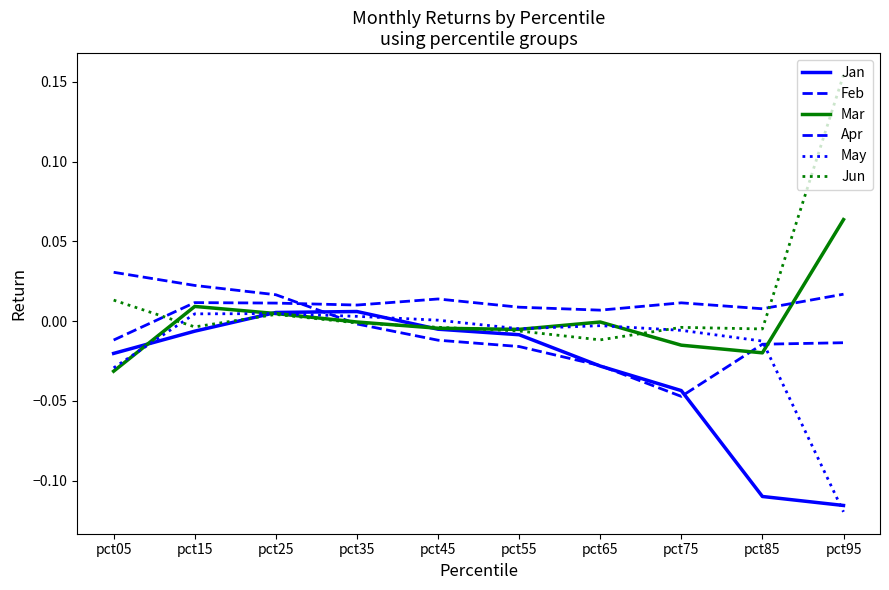

What is the spread (max minus min) of values at pct05?

0.1